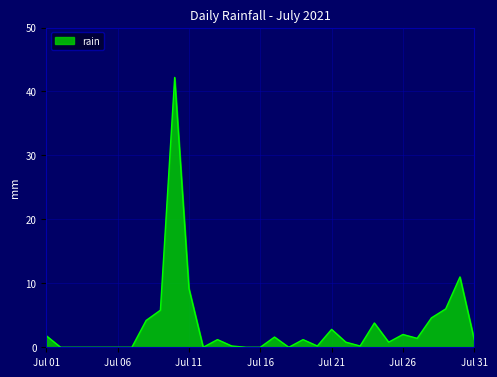

What is the difference between the maximum and minimum values?

42.2